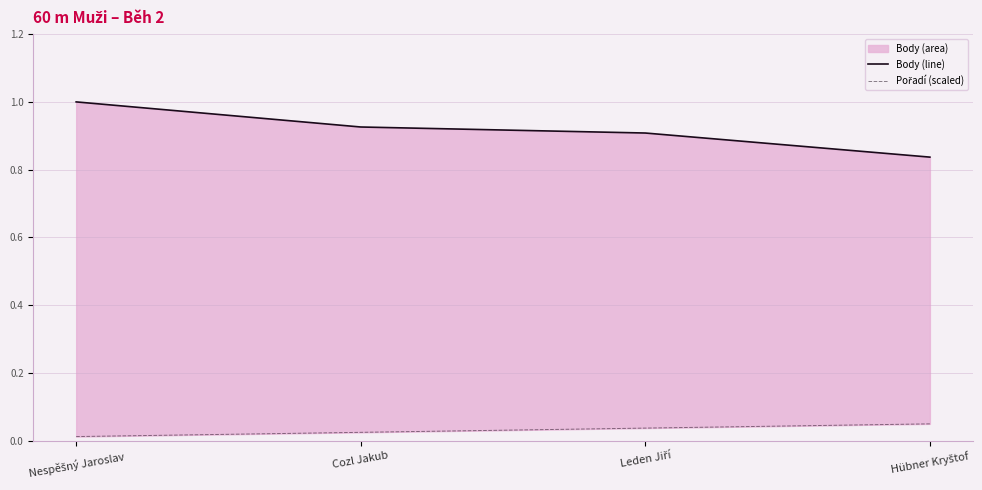

True or false: Body (line) and Pořadí (scaled) cross at least once.

False